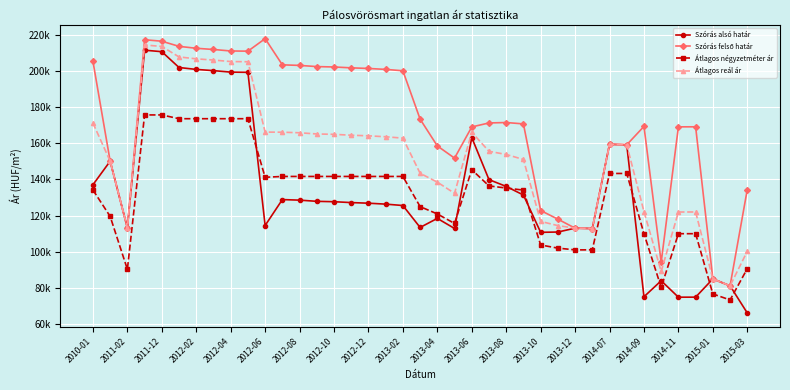

Does the chart have visible grid lines?

Yes